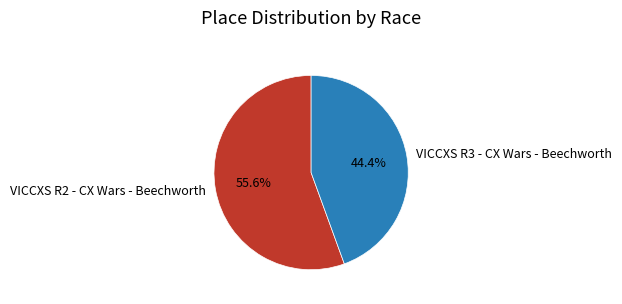

Combined, do VICCXS R2 - CX Wars - Beechworth and VICCXS R3 - CX Wars - Beechworth account for over 50%?

Yes